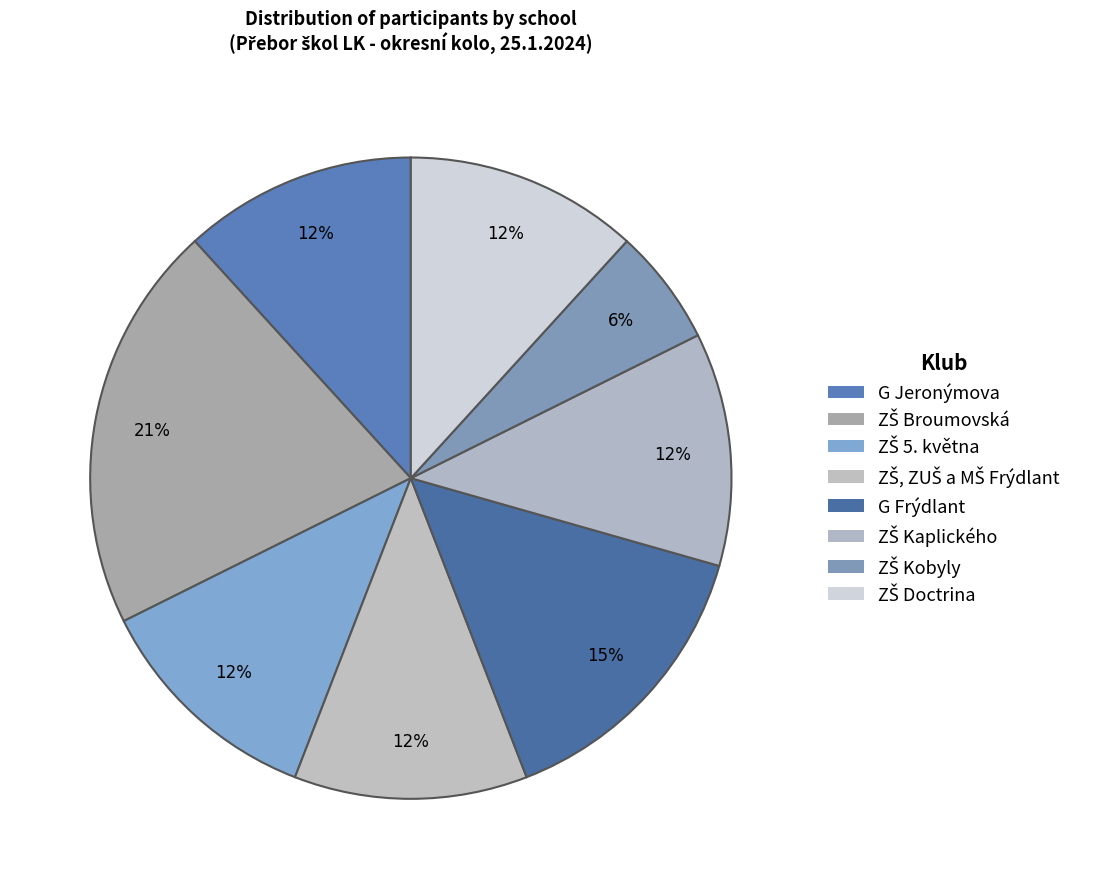

How many slices are in this pie chart?

8